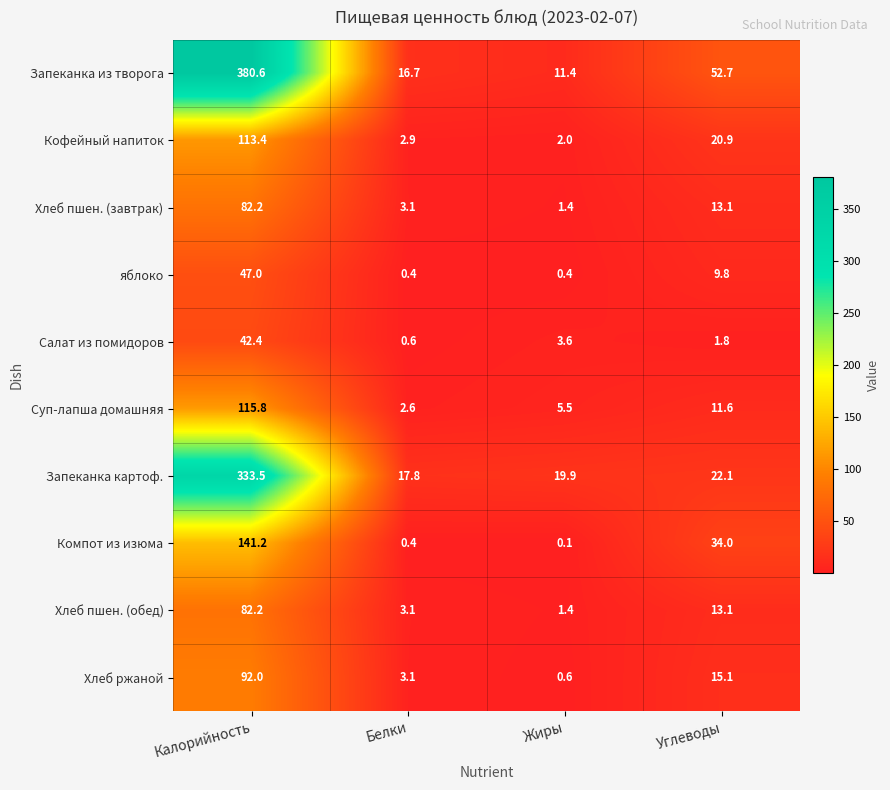

At which label is Хлеб пшен. (обед) closest to 41?

Углеводы